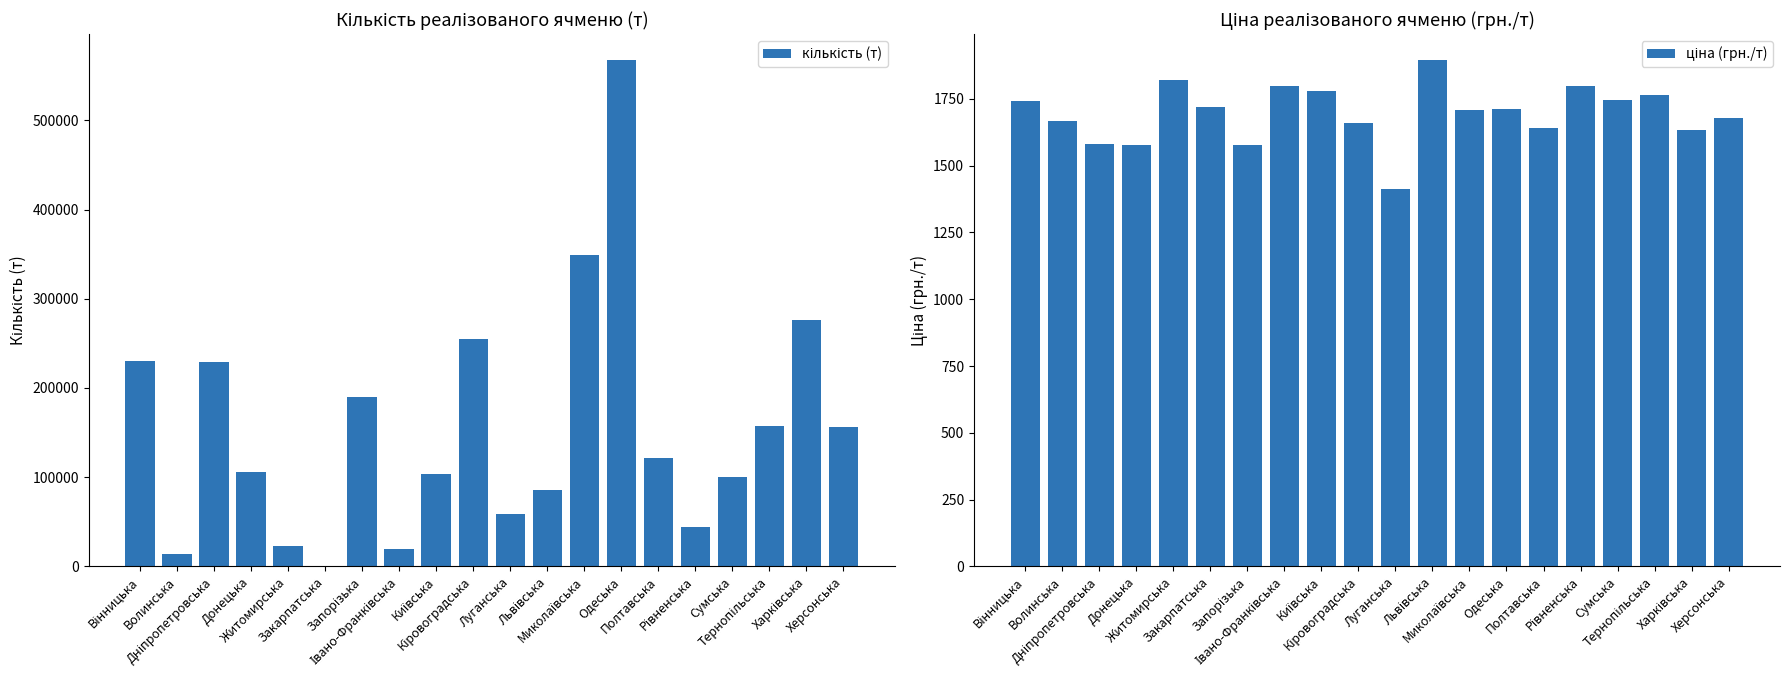

Reading left to right, extract all data points from this chart.

кількість (т): 229853.0	13410.0	228819.0	105905.0	23039.0	529.0	189554.0	19987.0	103657.0	255409.0	59174.0	85921.0	348970.0	568126.0	121568.0	44673.0	100126.0	157159.0	276176.0	155896.0
ціна (грн./т): 1743.5	1668.8	1579.8	1576.6	1820.7	1719.5	1577.2	1797.7	1780.7	1659.5	1412.1	1897.3	1708.1	1712.1	1641.6	1796.7	1747.3	1763.1	1633.1	1678.2